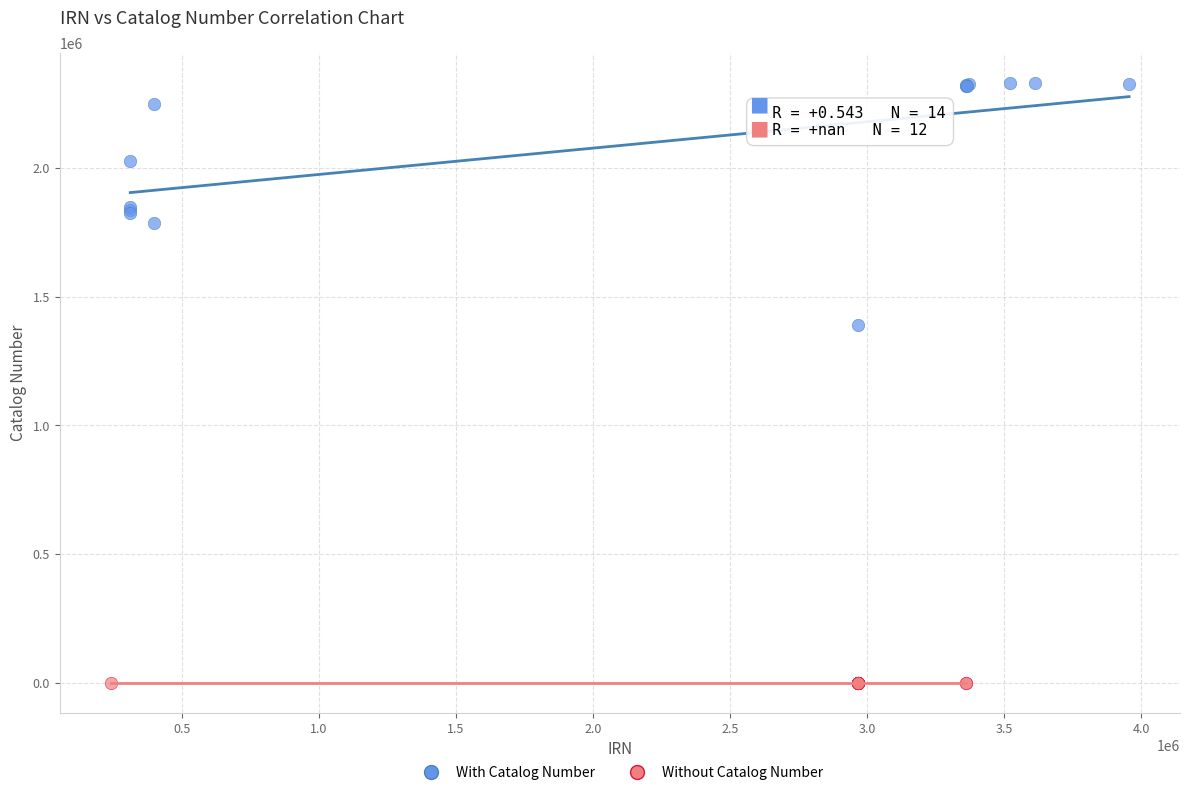

Which series reaches the minimum Y coordinate?

Without Catalog Number